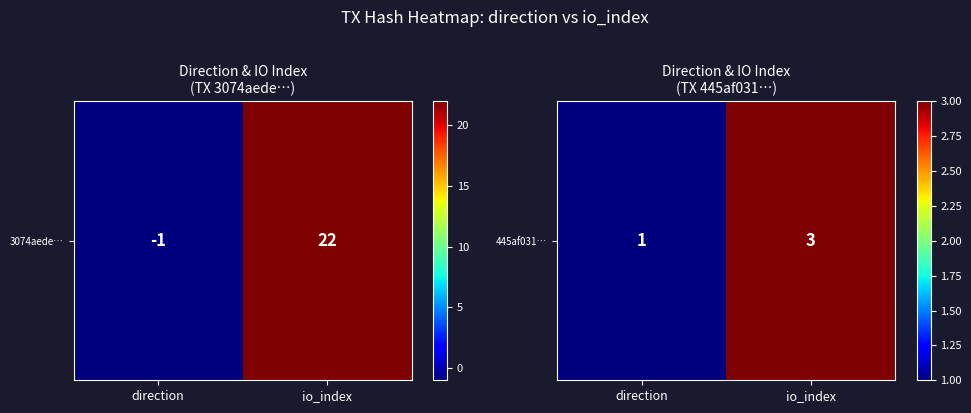

At which category does the chart reach its peak across all series?

io_index